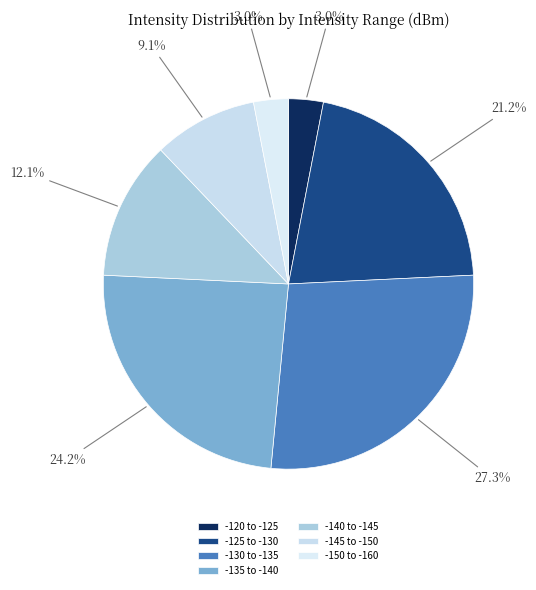

How many segments does this pie chart have?

7